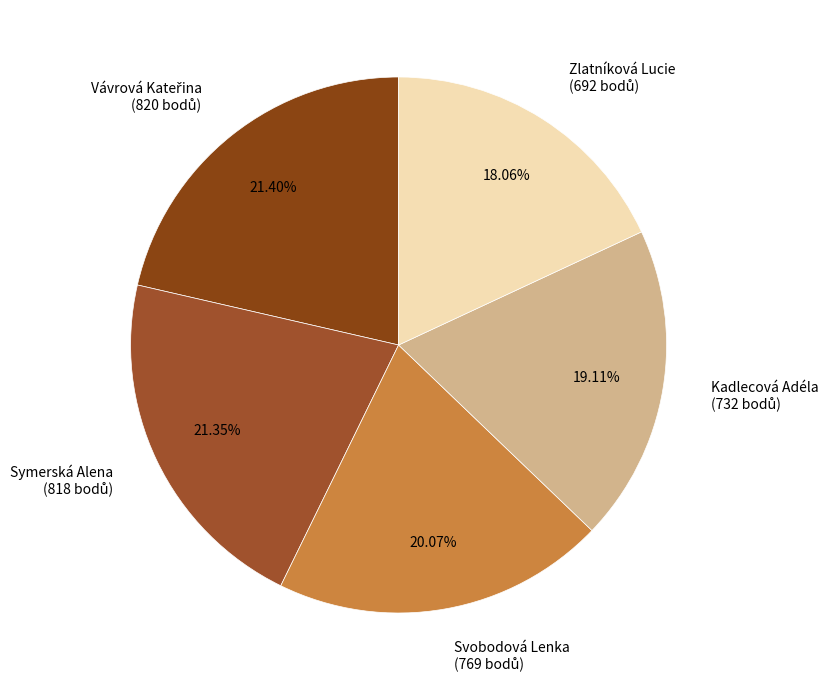

What portion of the pie excludes Kadlecová Adéla?

80.9%